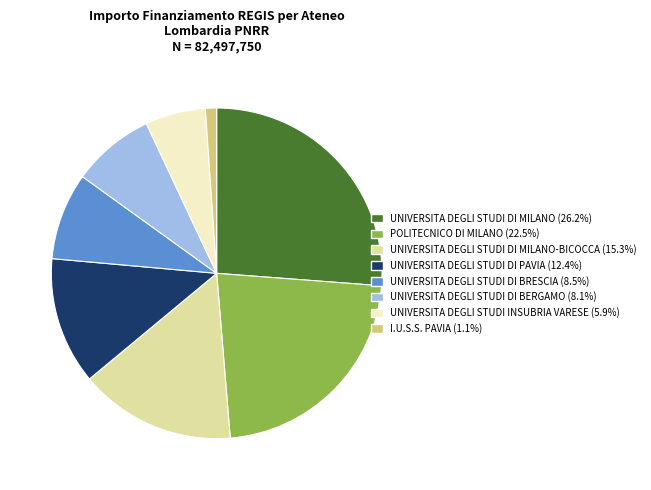

Is I.U.S.S. PAVIA (1.1%) the majority of the pie?

No